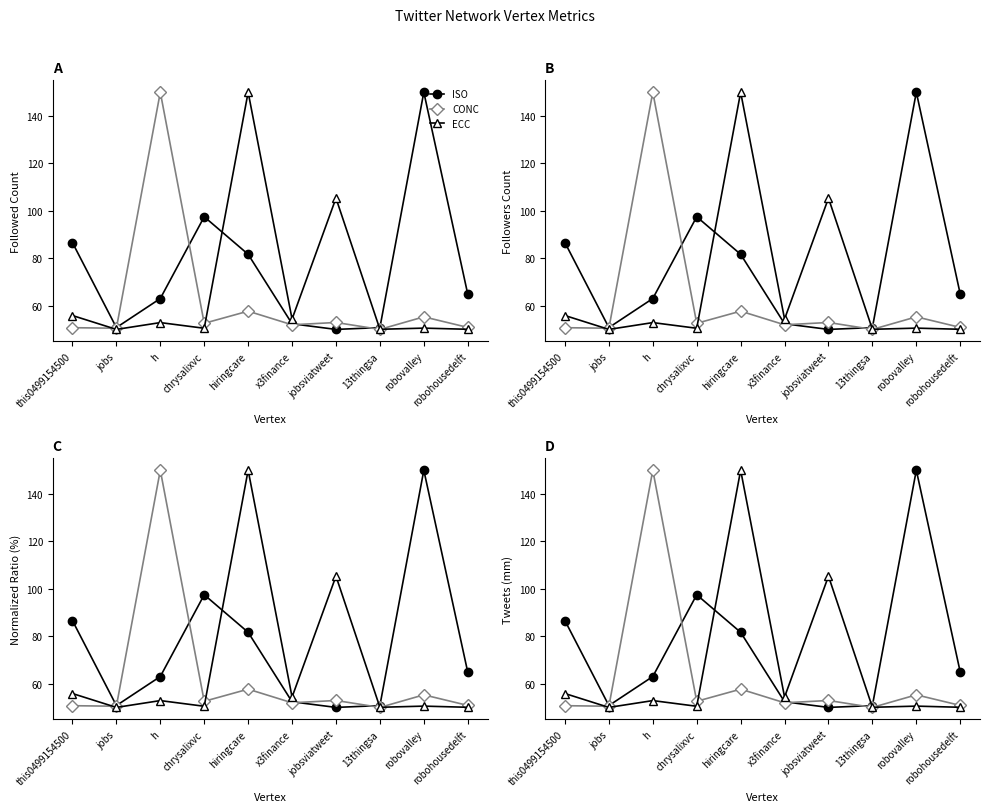

Rank the series at jobsviatweet from lowest to highest value.

ISO, CONC, ECC